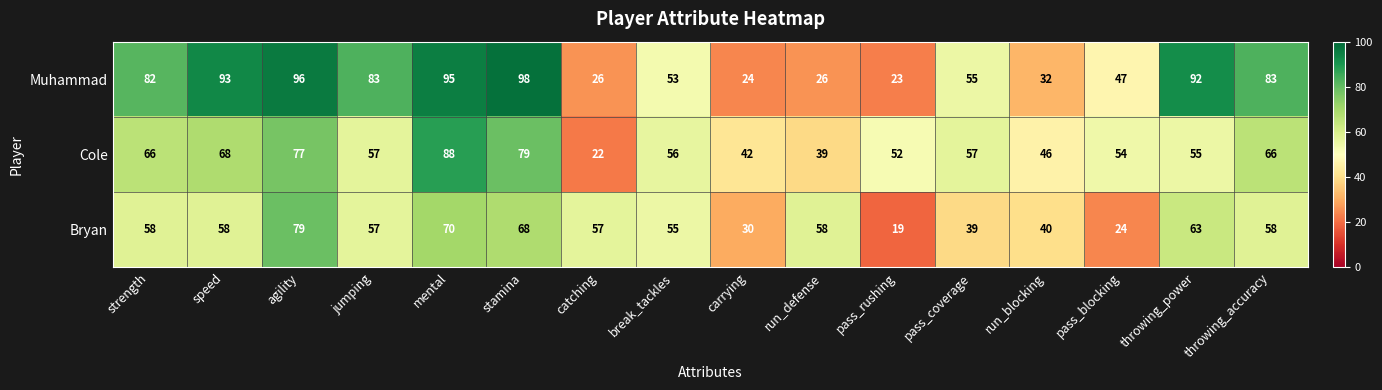

What is the minimum value shown in the chart?

19